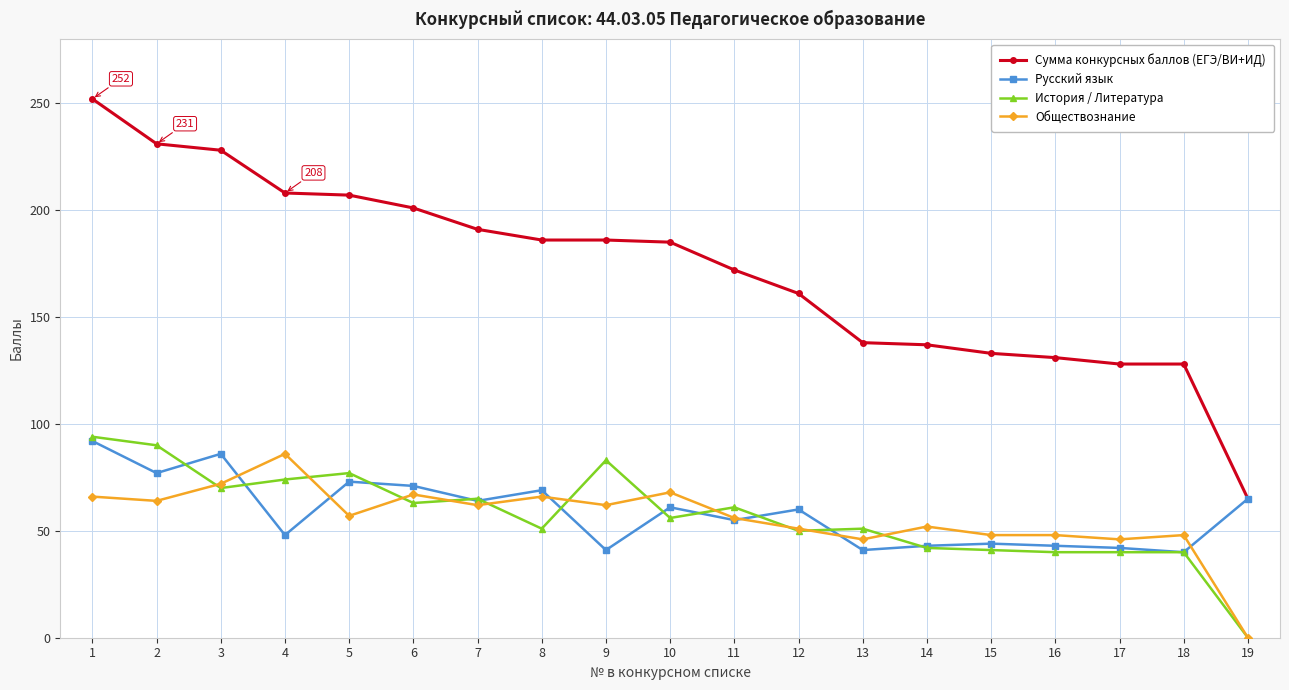

Which series has the largest range (max minus min)?

Сумма конкурсных баллов (ЕГЭ/ВИ+ИД)